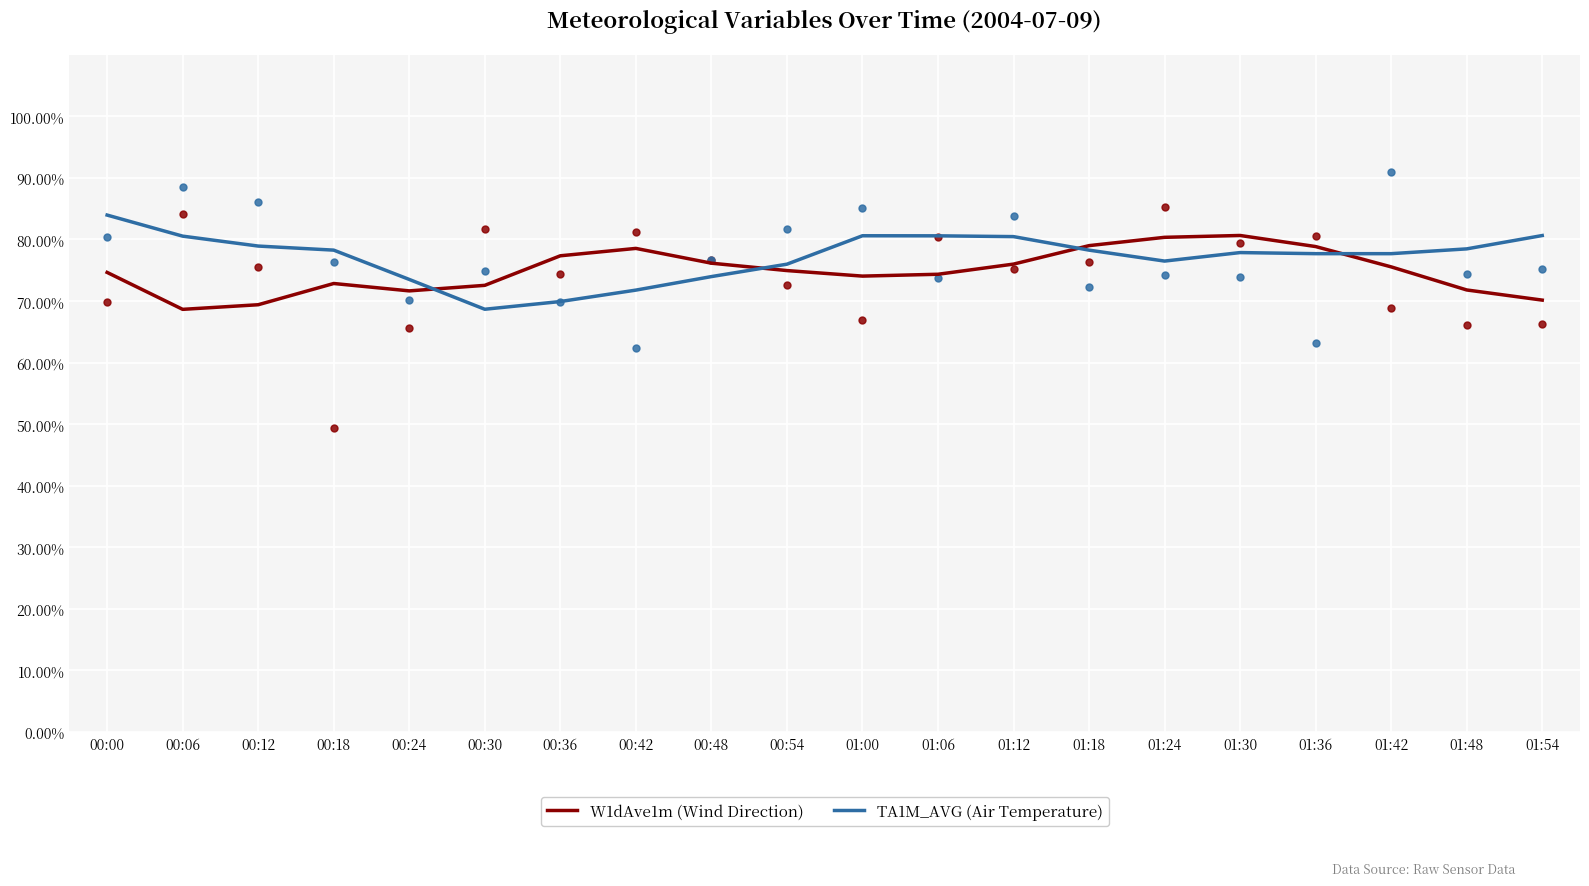

Which series has the largest total across all categories?

TA1M_AVG (Air Temperature)